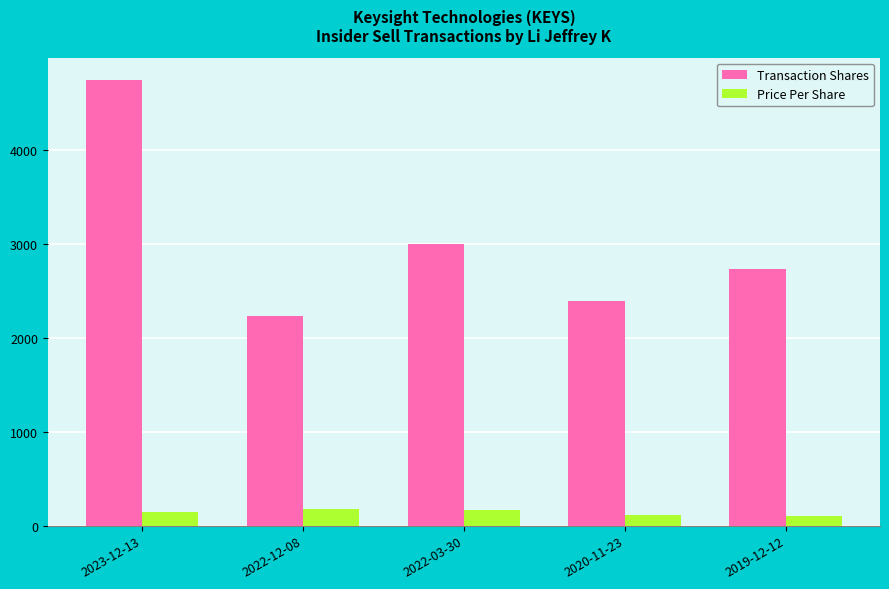

What is the difference between the highest and lowest values at 2023-12-13?

4598.0